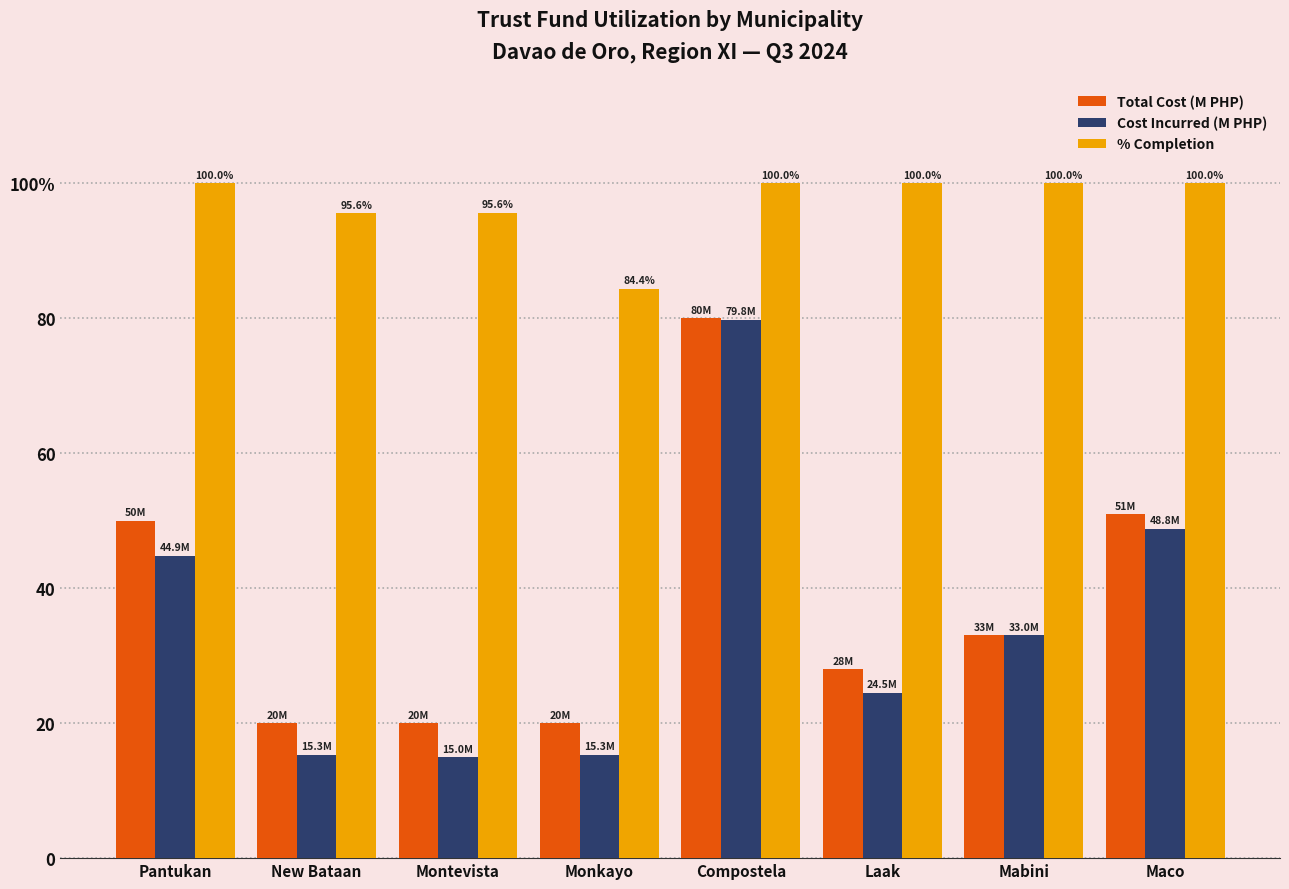

At how many categories does at least one series exceed 64?

8